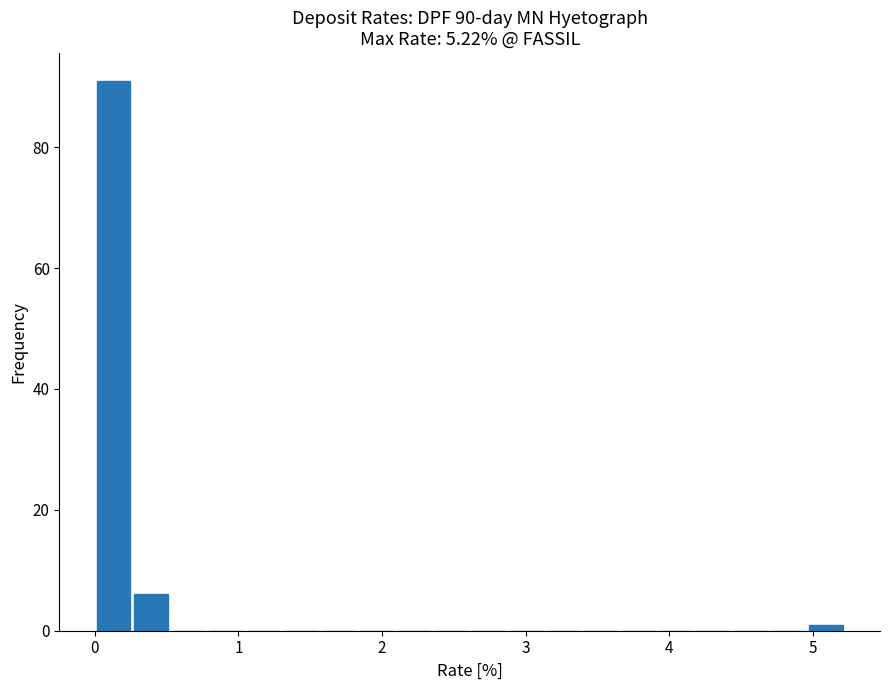

Around what value on the x-axis is the tallest bar? Give the approximate position of its centre, as read against the axis.

0.1